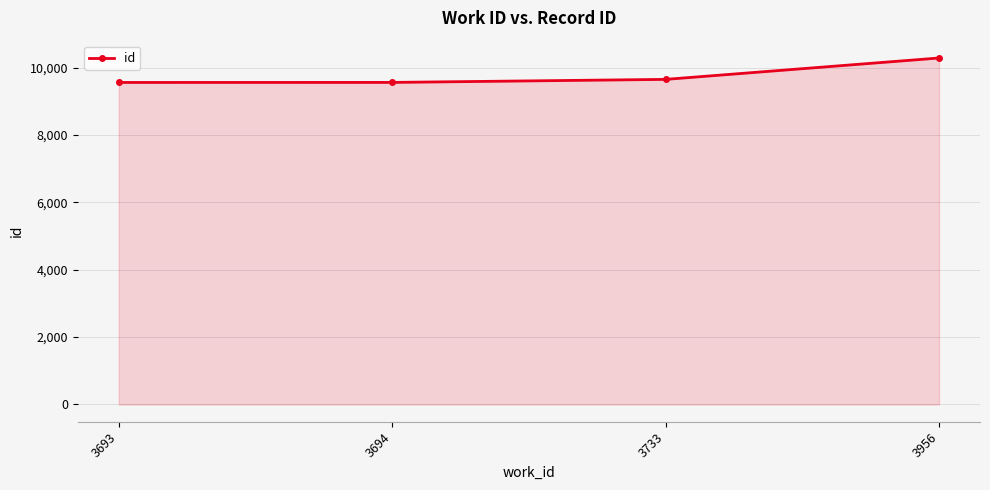

True or false: the data has more than 2 interior local peaks.

False